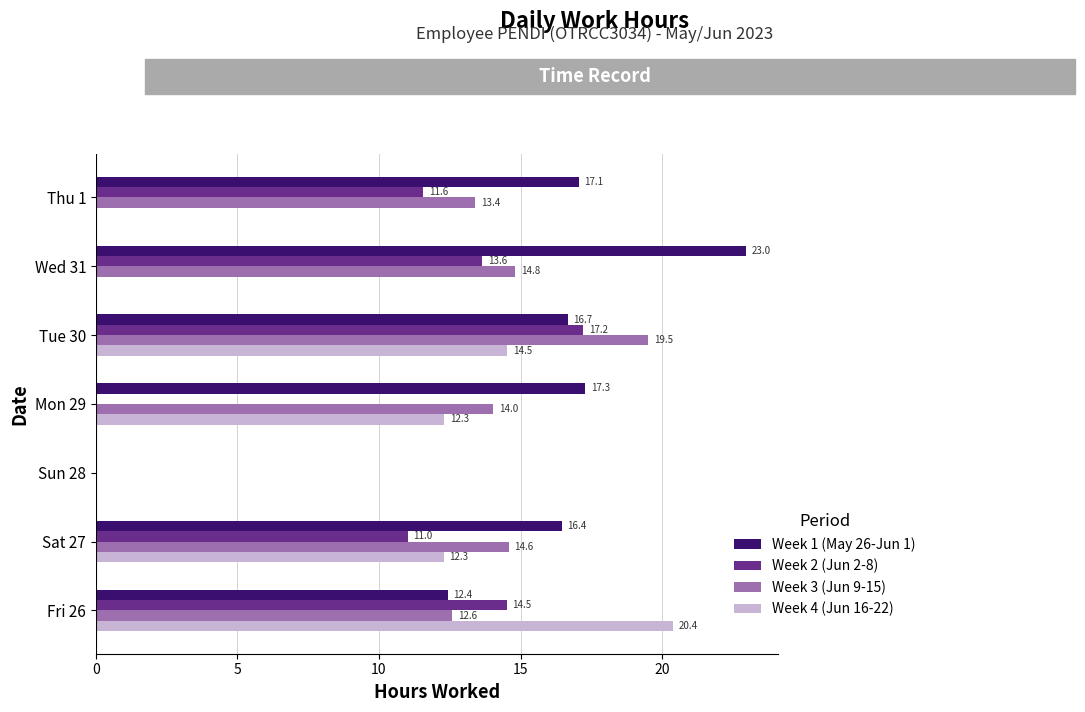

How many values in the Week 2 (Jun 2-8) series exceed 11?

5